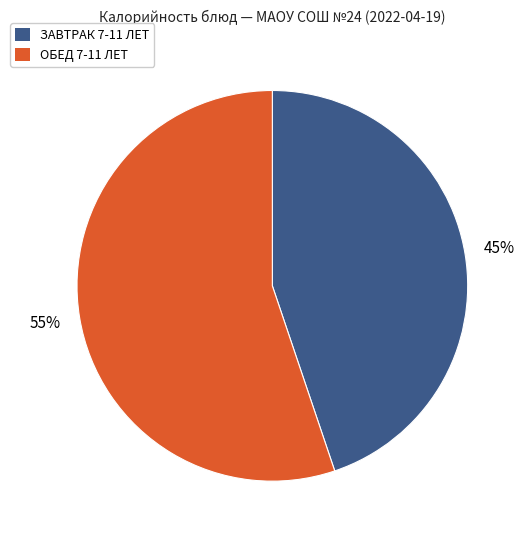

To the nearest percent, what is the difference between the largest and smallest slice percentages?

10%